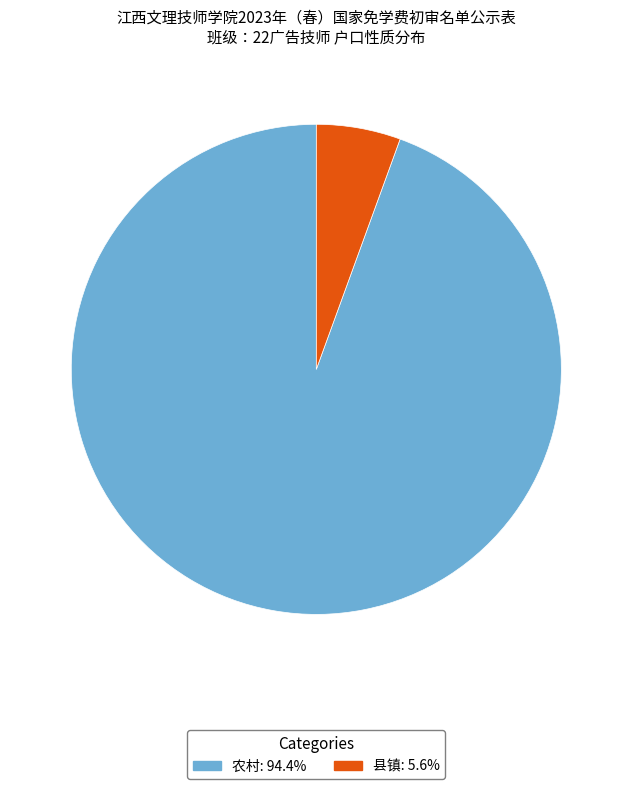

Combined, do 农村 and 县镇 account for over 50%?

Yes